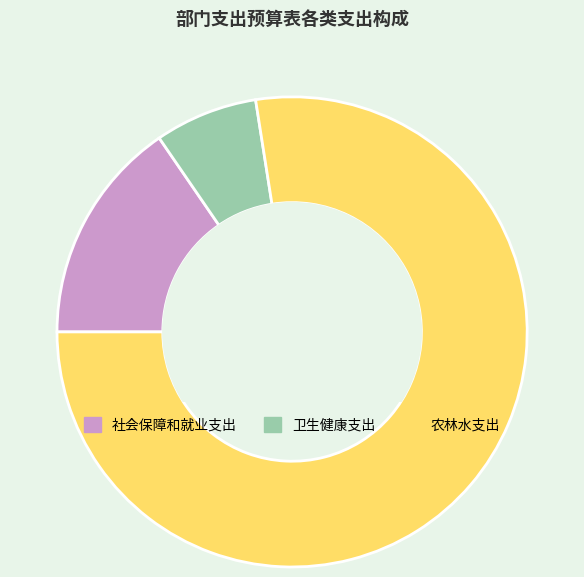

What is the ratio of the value at 社会保障和就业支出 to the value at 卫生健康支出?

2.2